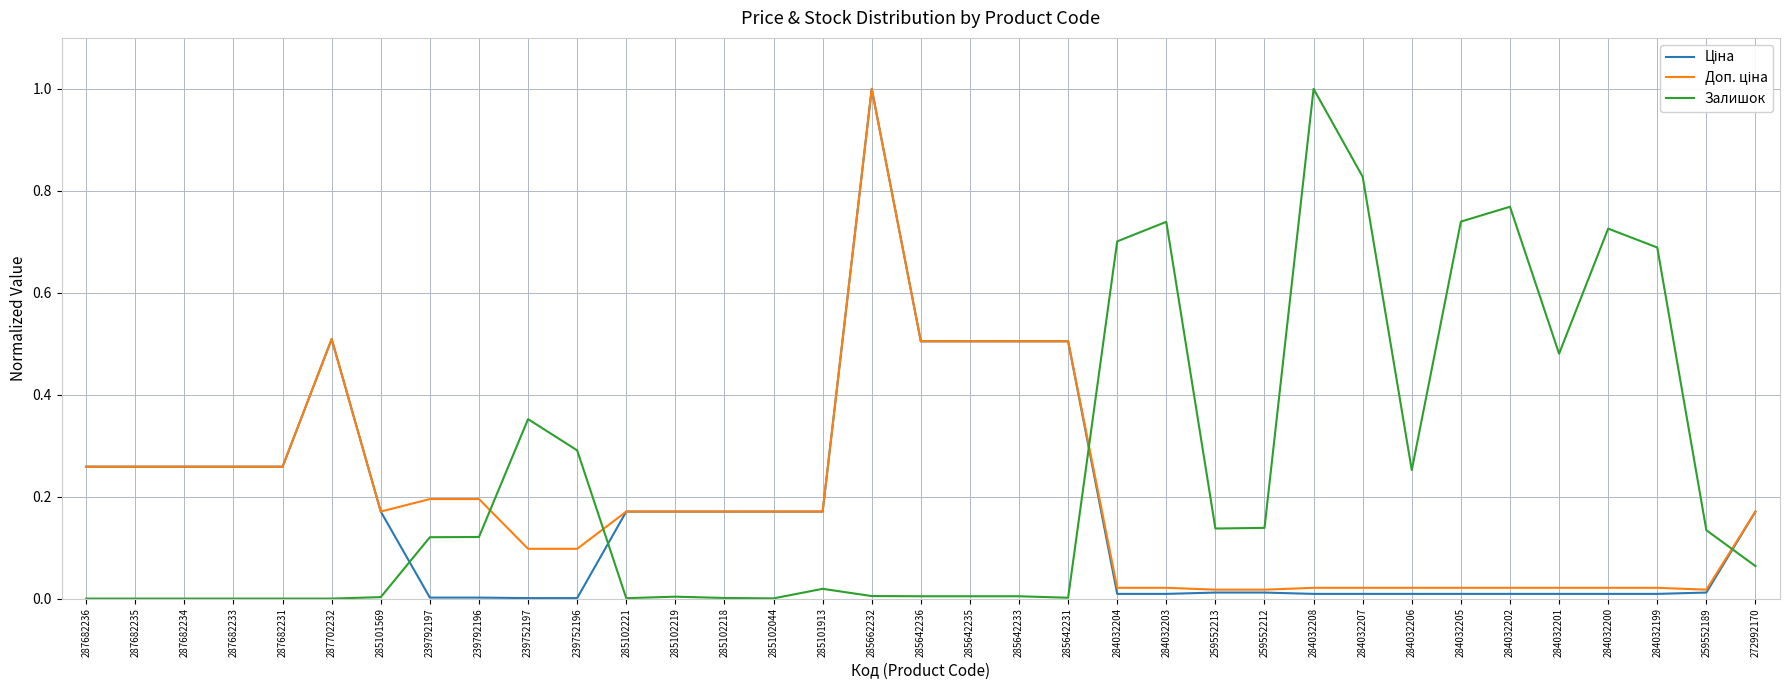

The value of Залишок at 284032203 is 1.1. True or false?

False